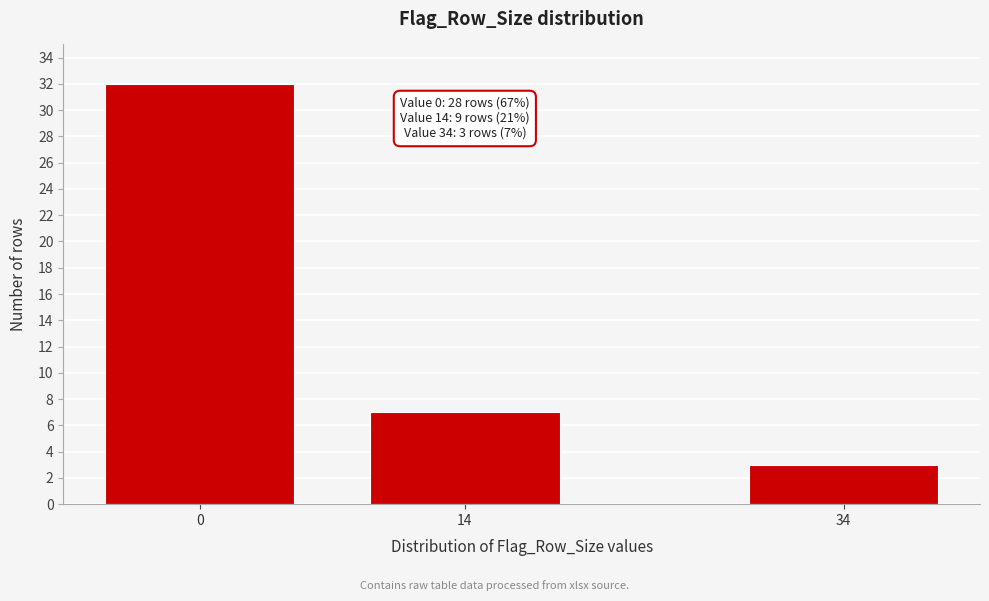

Reading right to left, extract all data points from this chart.

34=3	14=7	0=32